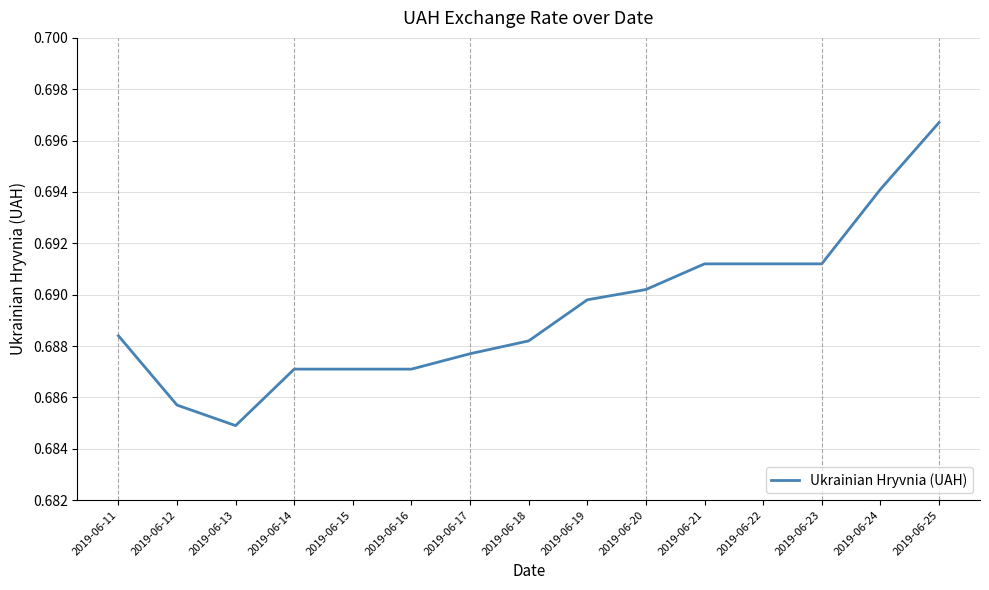

The value at 2019-06-12 is 0.4. True or false?

False